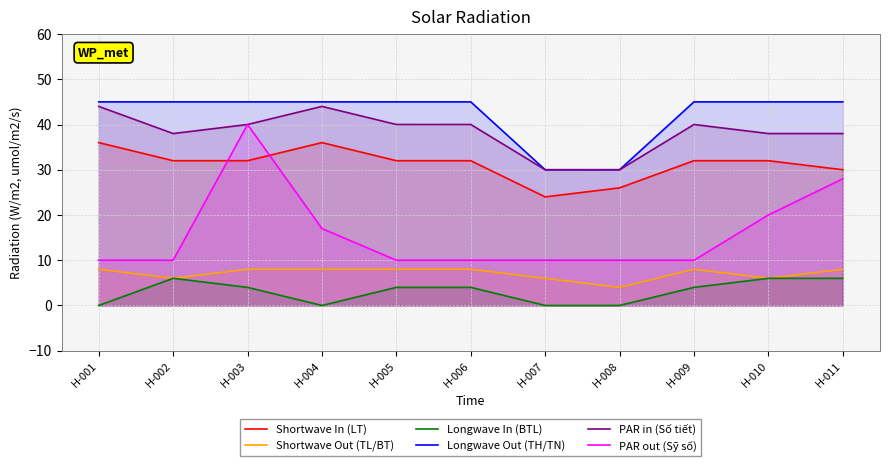

Is the value of Shortwave Out (TL/BT) at H-010 greater than the value of Longwave In (BTL) at H-010?

No